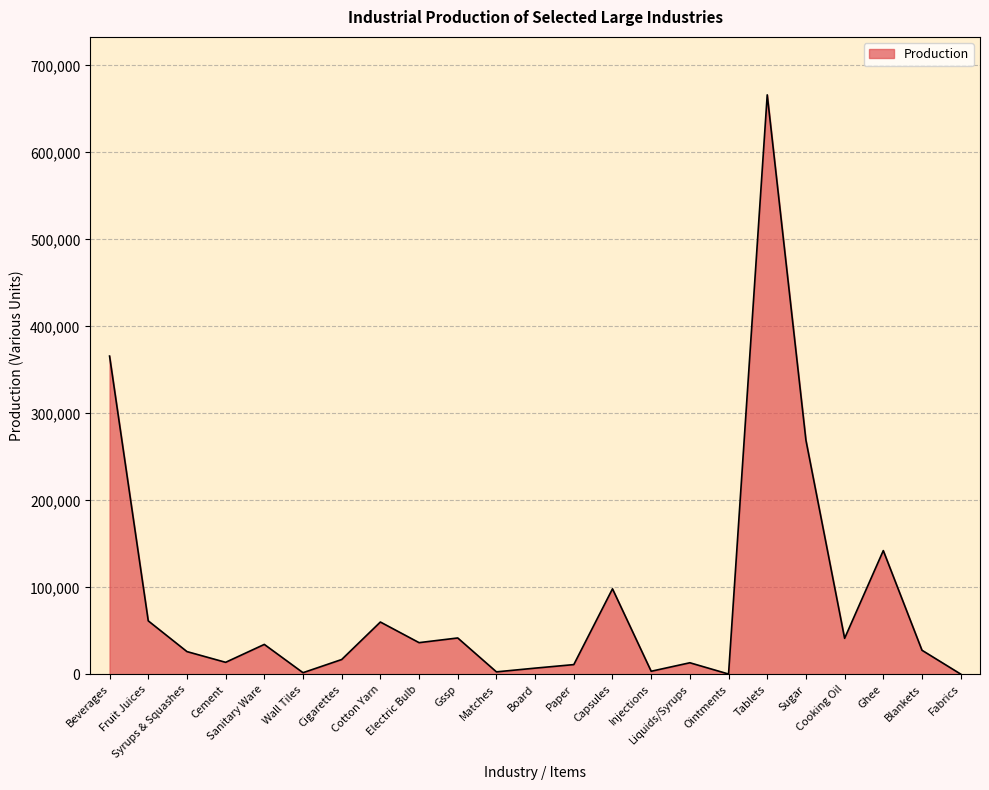

The value at Cotton Yarn is 60255. True or false?

True